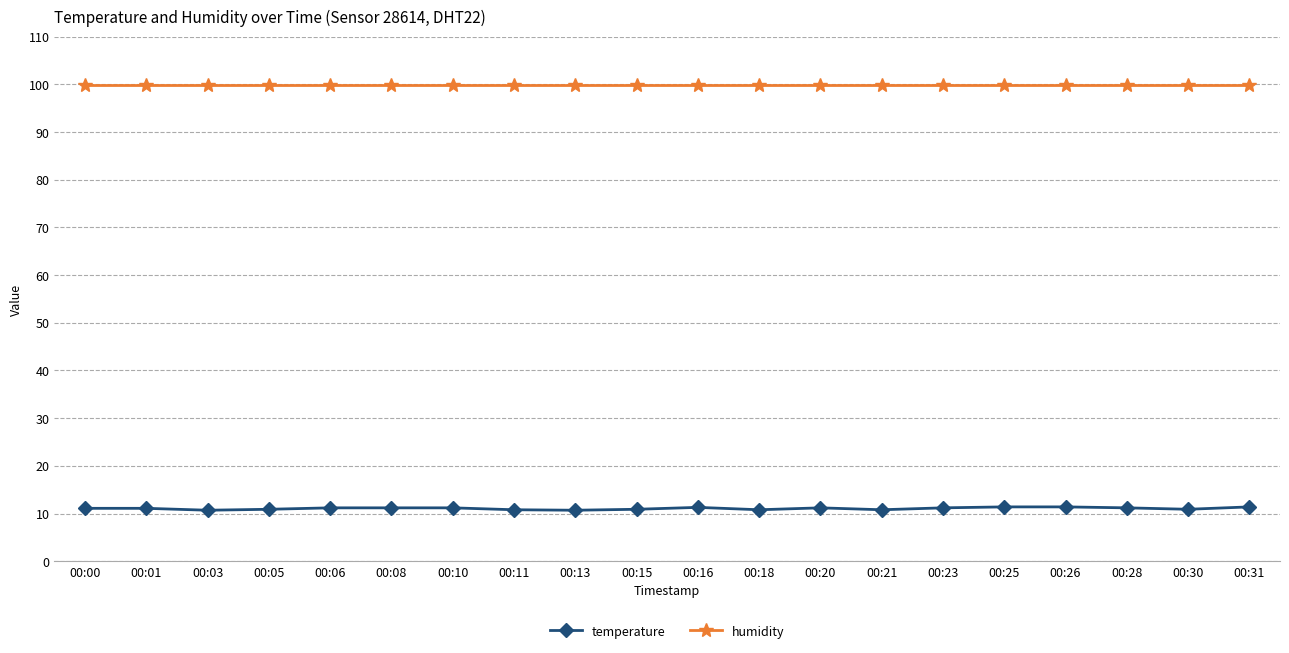

Is the value of temperature at 00:03 greater than the value of humidity at 00:03?

No